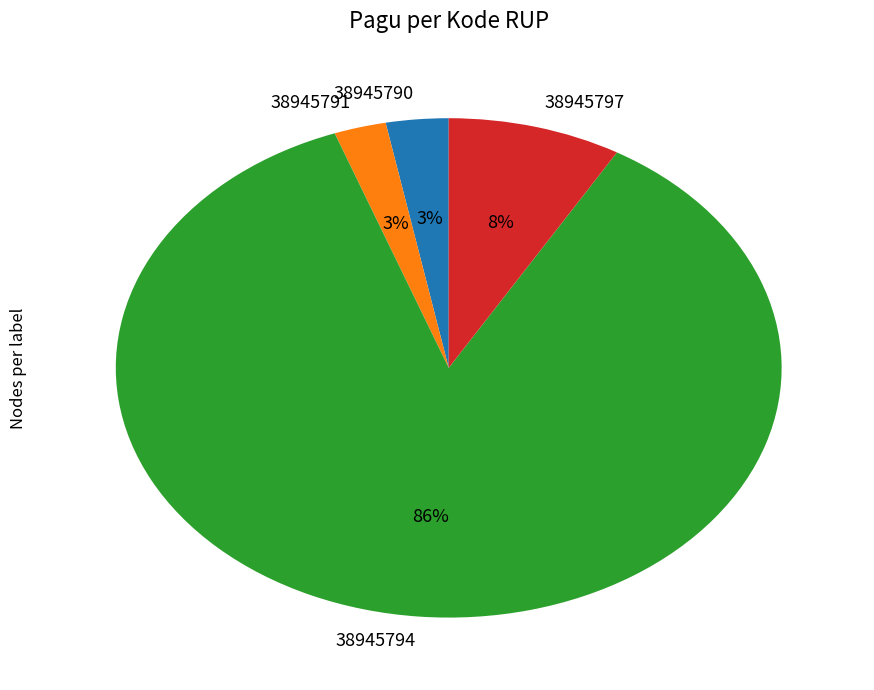

To the nearest percent, what is the difference between the 38945794 and 38945791 slice percentages?

83%